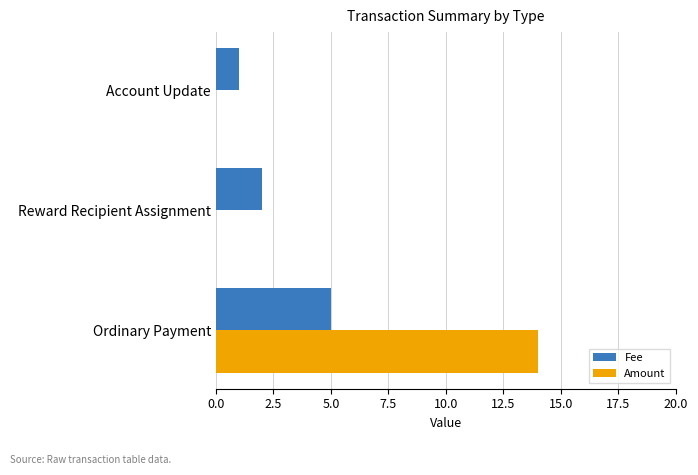

At which category is the sum across all series the highest?

Ordinary Payment